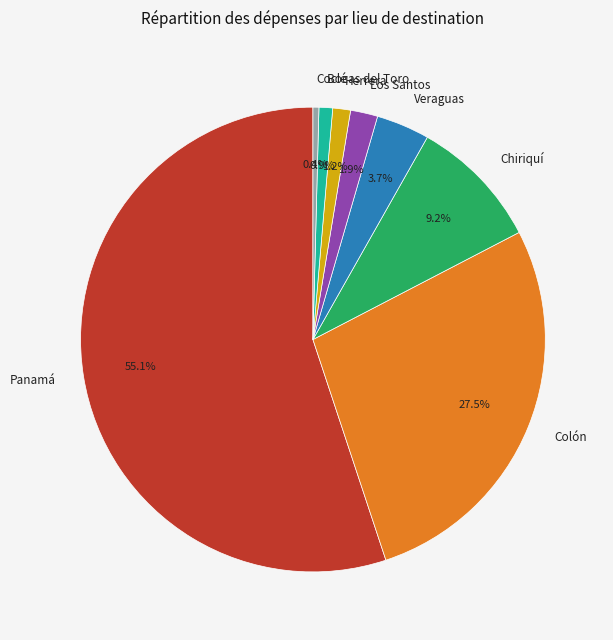

Is it true that Chiriquí is 9% of the pie?

True